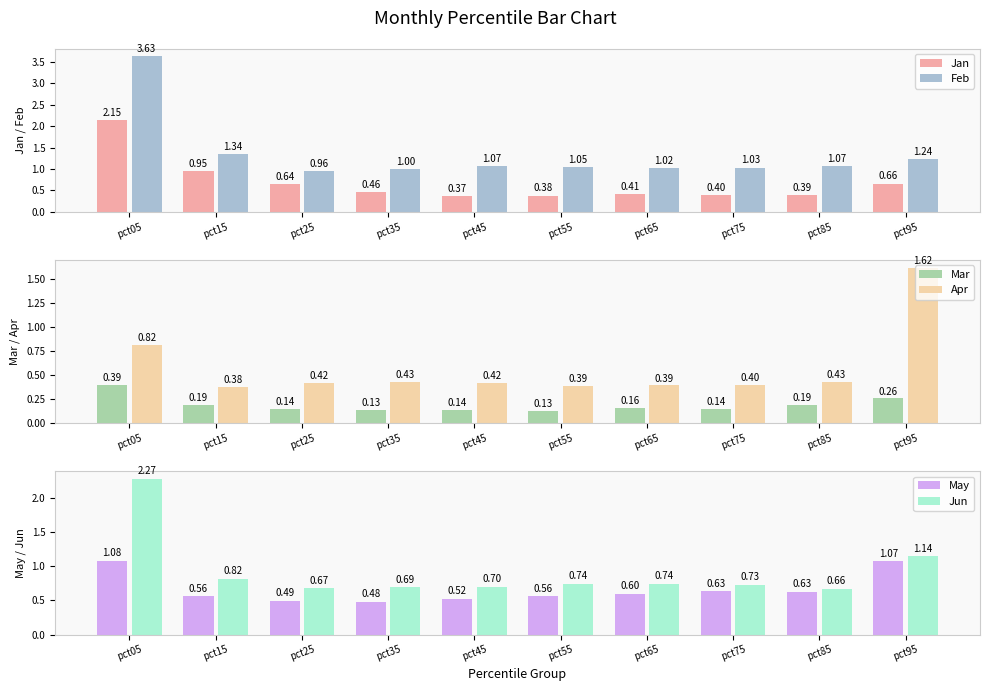

What is the difference between the maximum and minimum values in the May series?

0.6